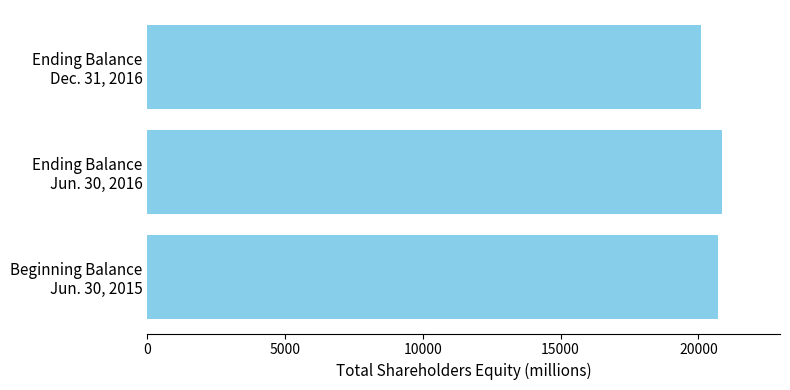

What is the difference between the maximum and minimum values?

784